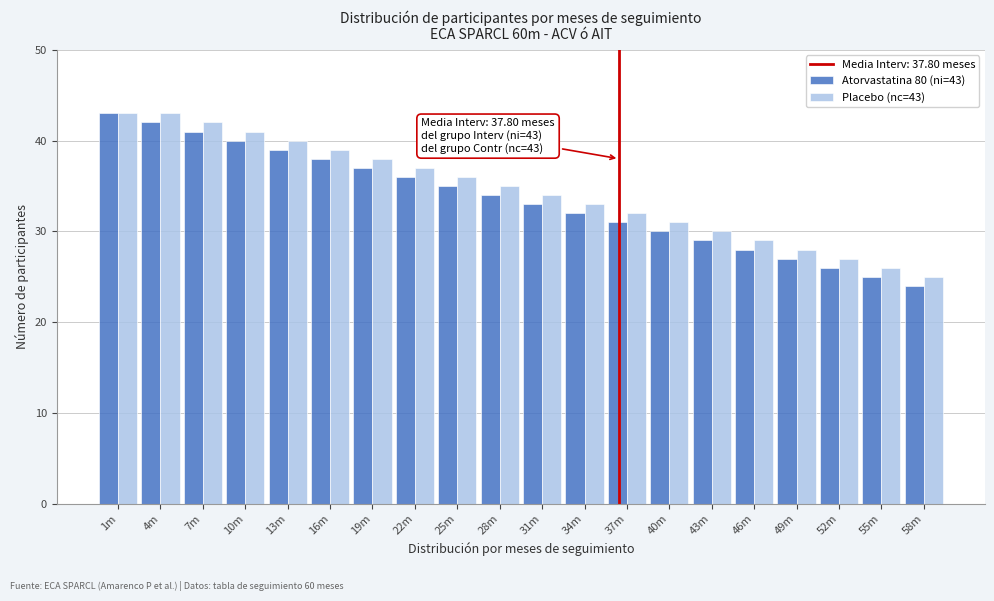

What is the total value across all series at 4m?

85